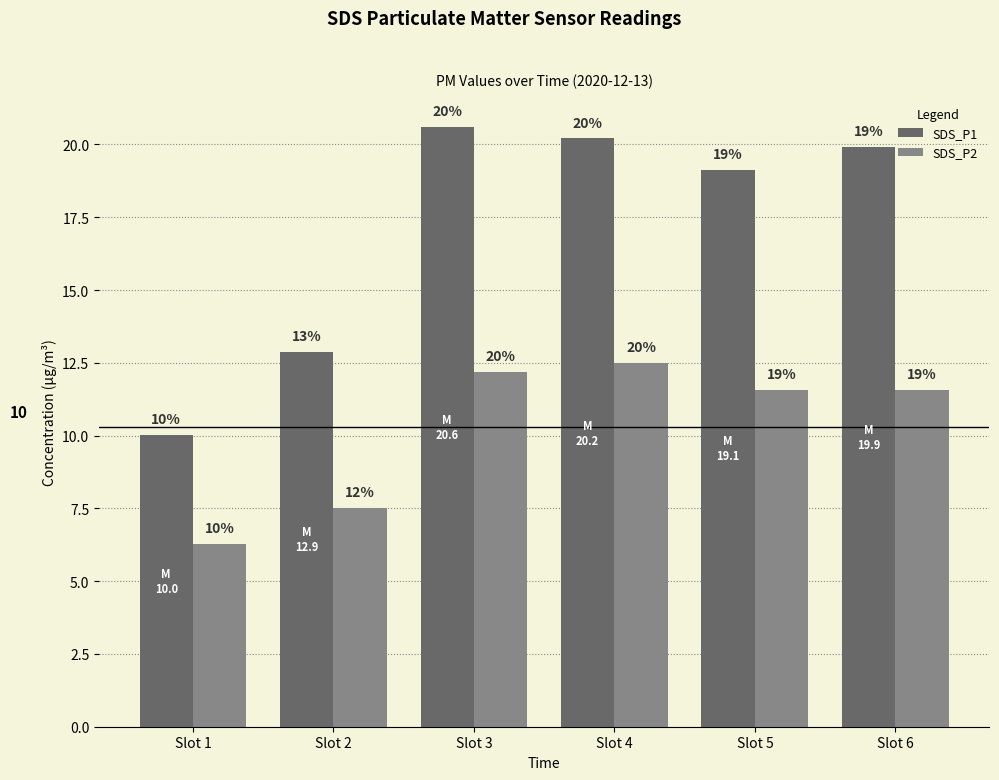

How many values in the SDS_P2 series exceed 11?

4